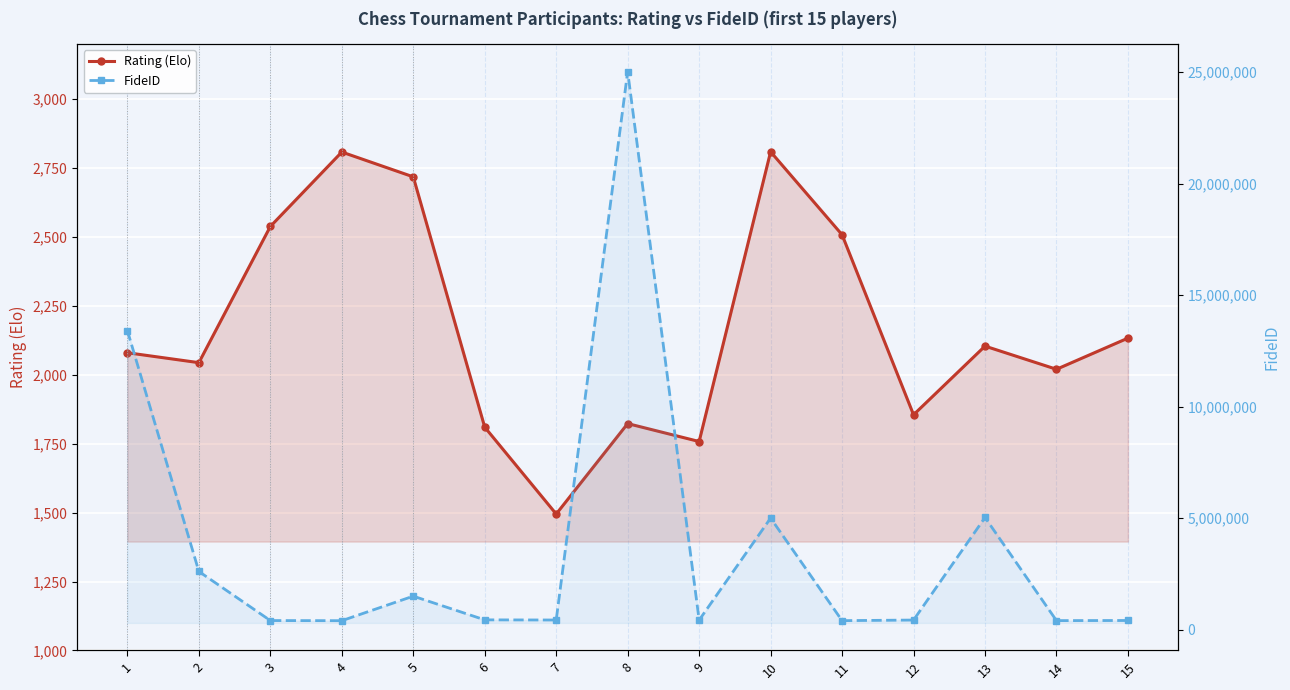

How many data points does each series have?

15